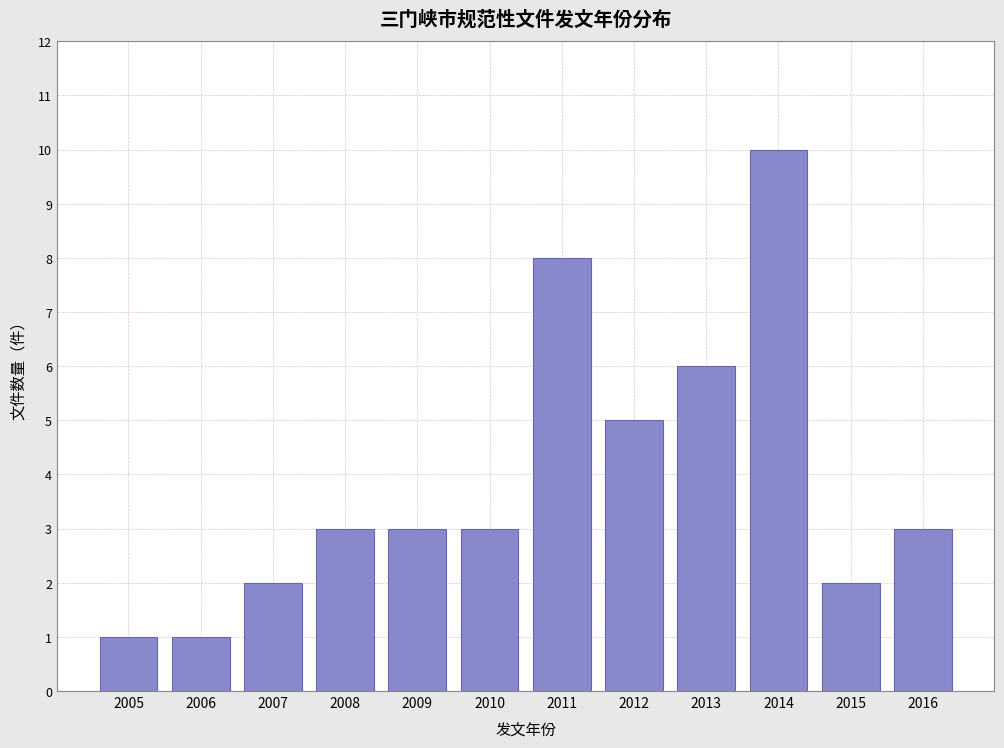

Reading right to left, transcribe all the data shown in this chart.

2016=3	2015=2	2014=10	2013=6	2012=5	2011=8	2010=3	2009=3	2008=3	2007=2	2006=1	2005=1